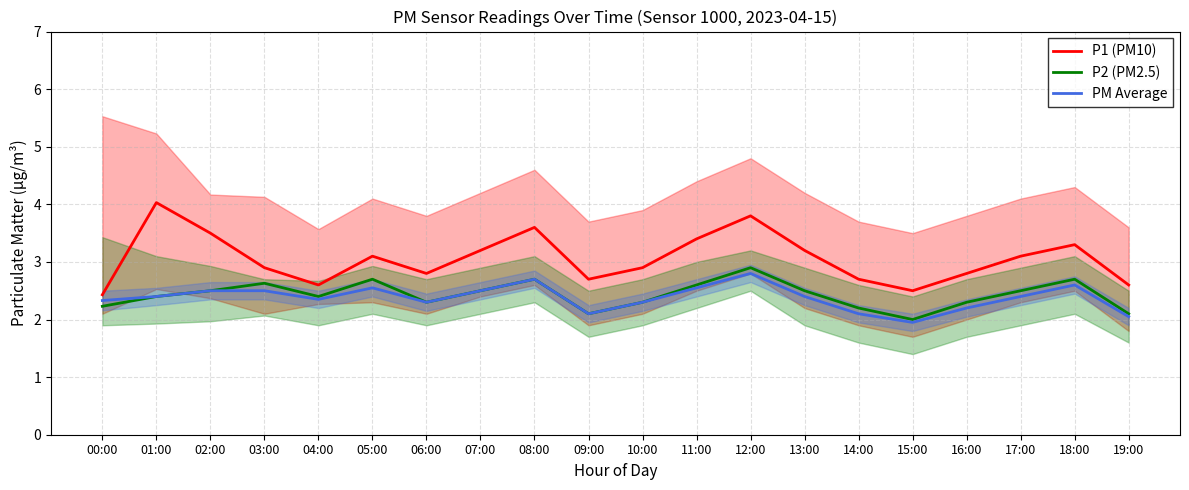

The value of P2 (PM2.5) at 09:00 is 3.1. True or false?

False